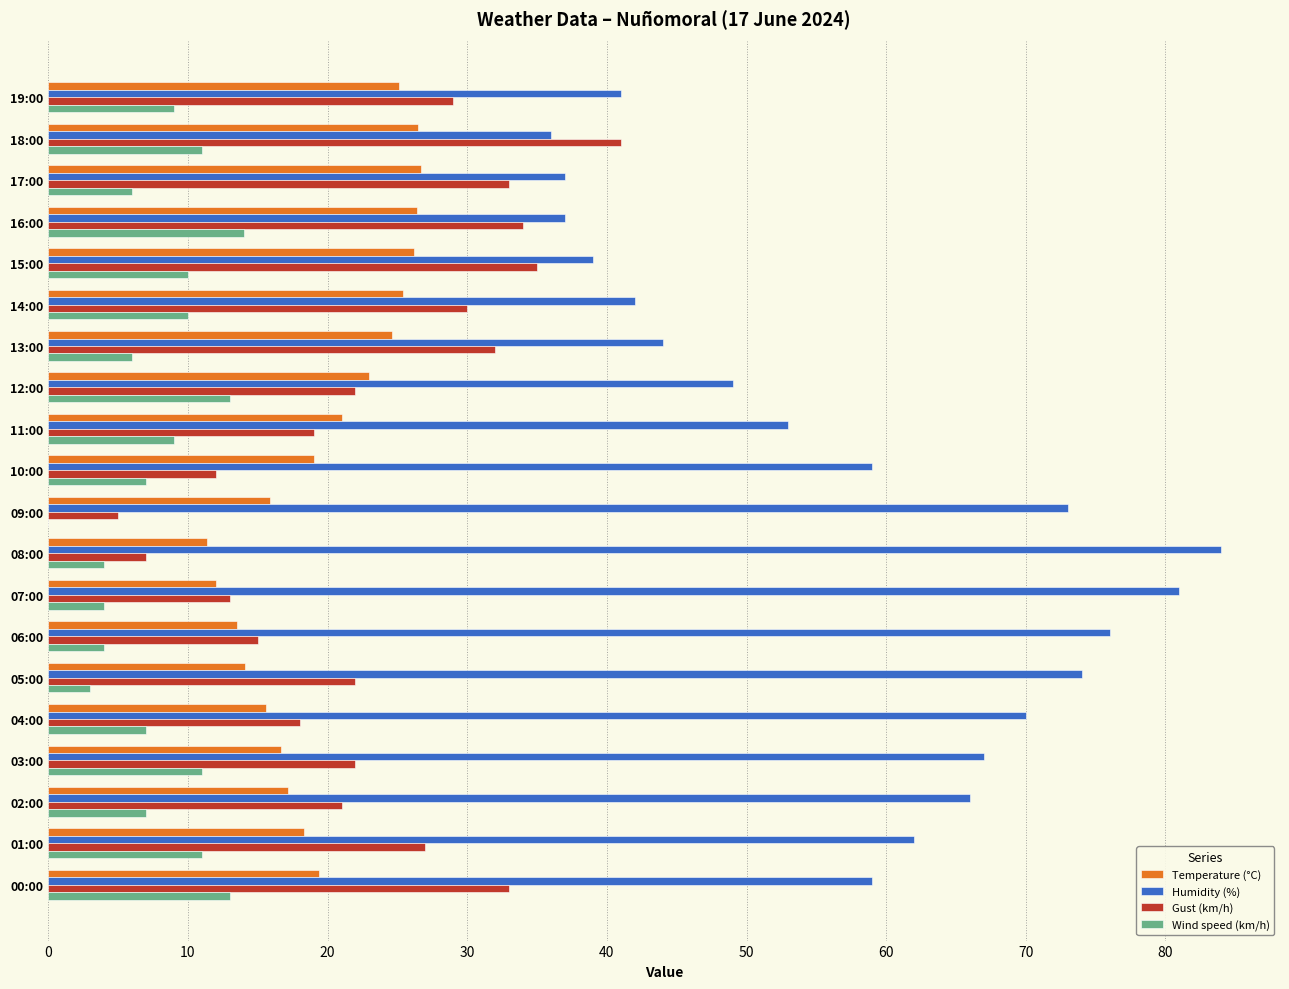

How many positive values does the Wind speed (km/h) series have?

19